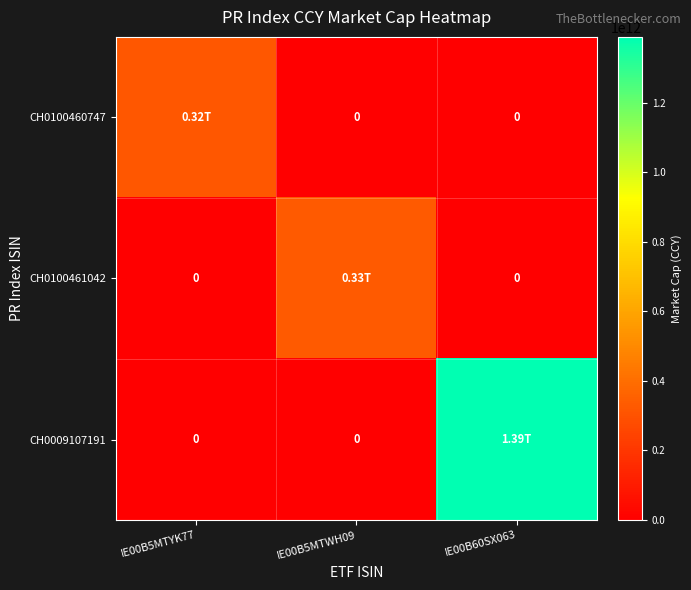

Which series has the largest total across all categories?

CH0009107191